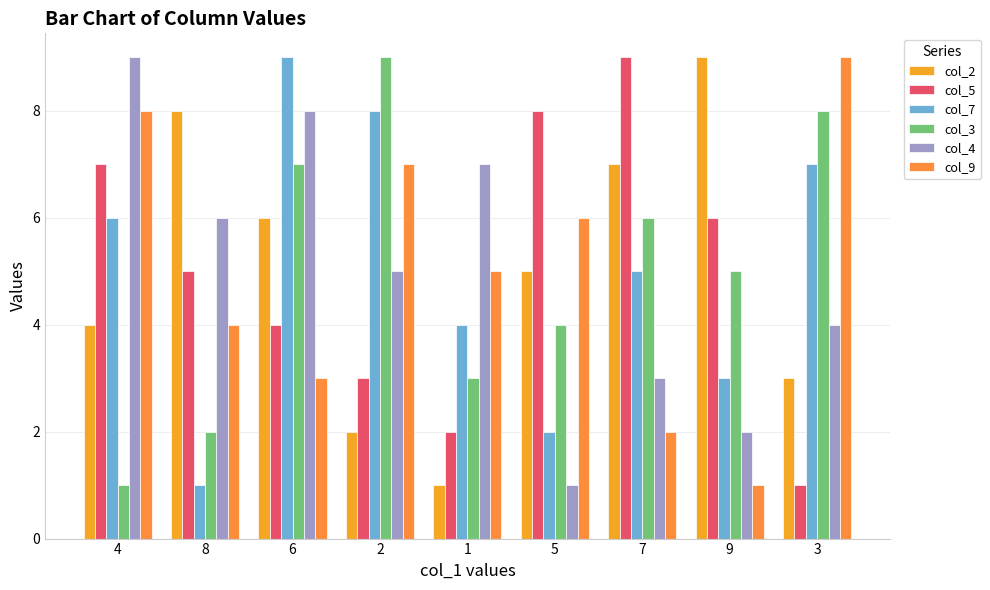

Is the value of col_9 at 5 greater than the value of col_2 at 3?

Yes